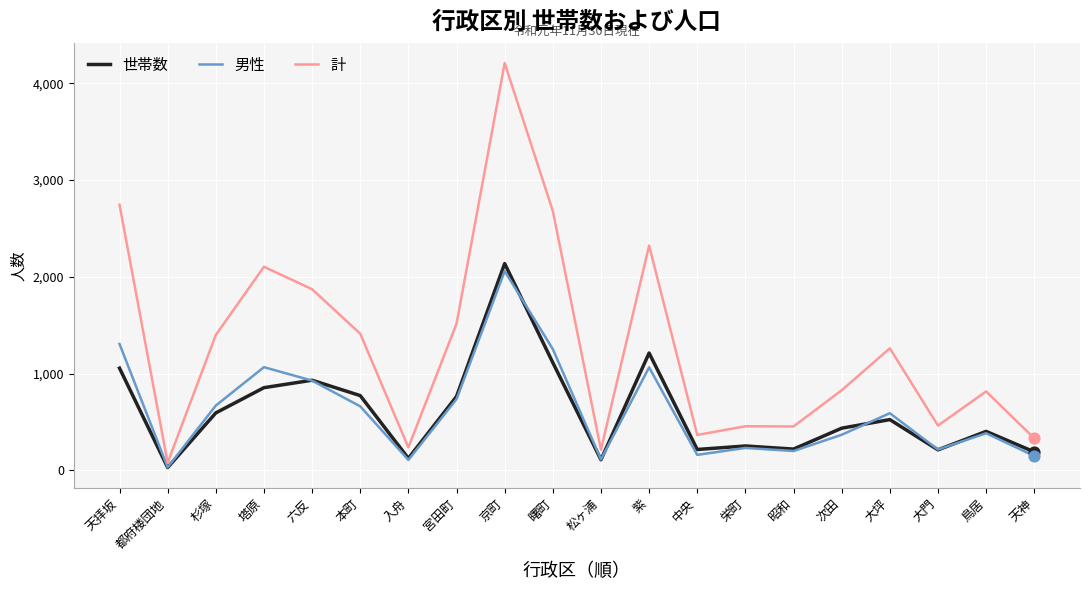

Which series changed the most between 次田 and 大門?

計